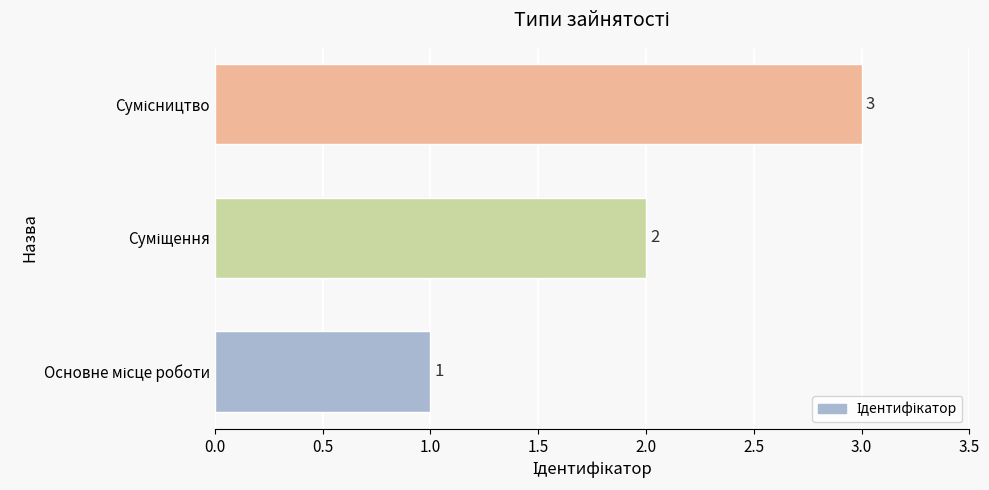

What is the average value?

2